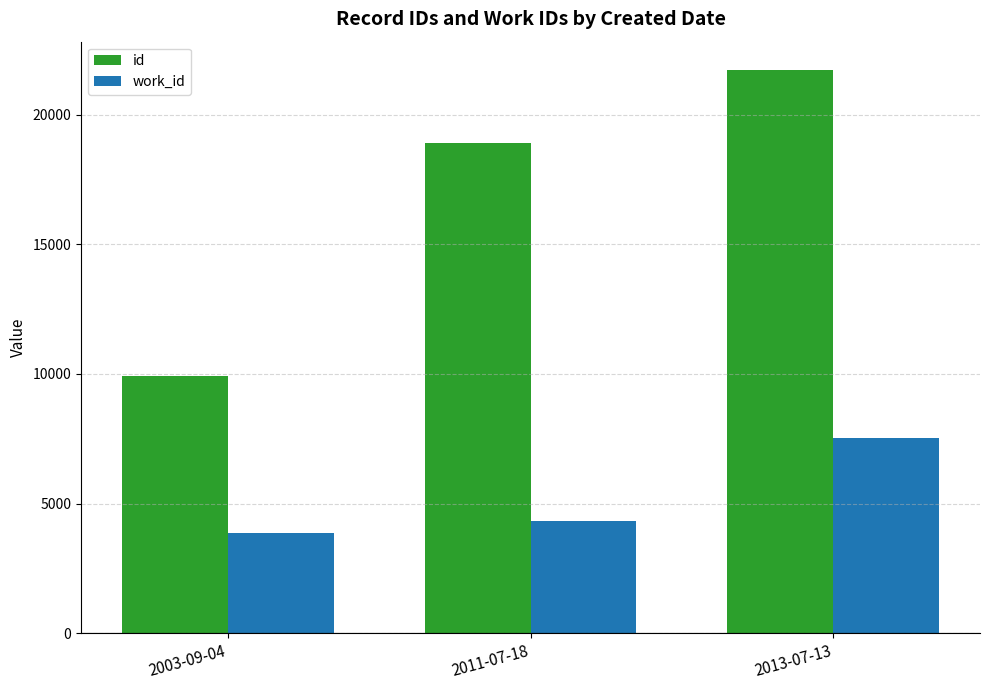

What are all the series names shown in the legend?

id, work_id